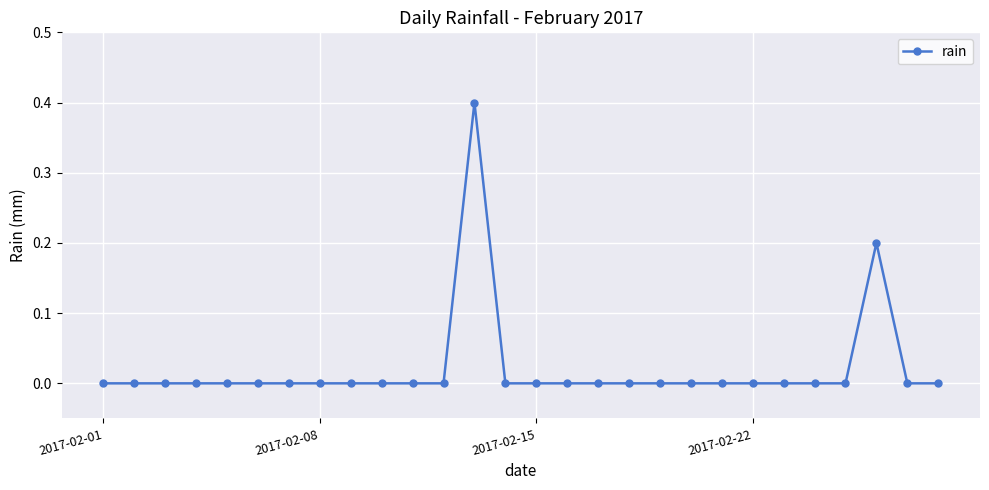

What is the greatest value displayed?

0.4